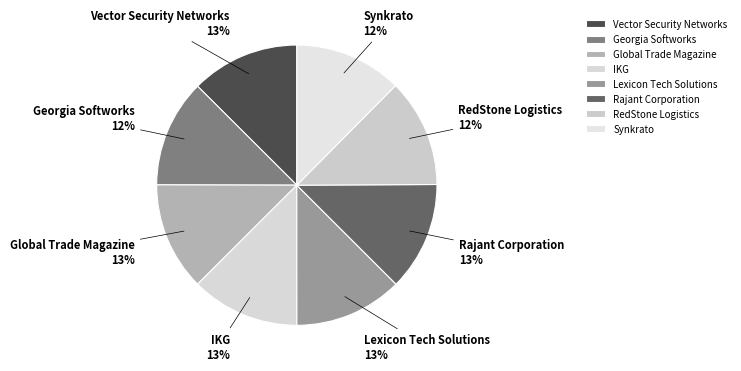

Is the sum of Global Trade Magazine and RedStone Logistics greater than half?

No